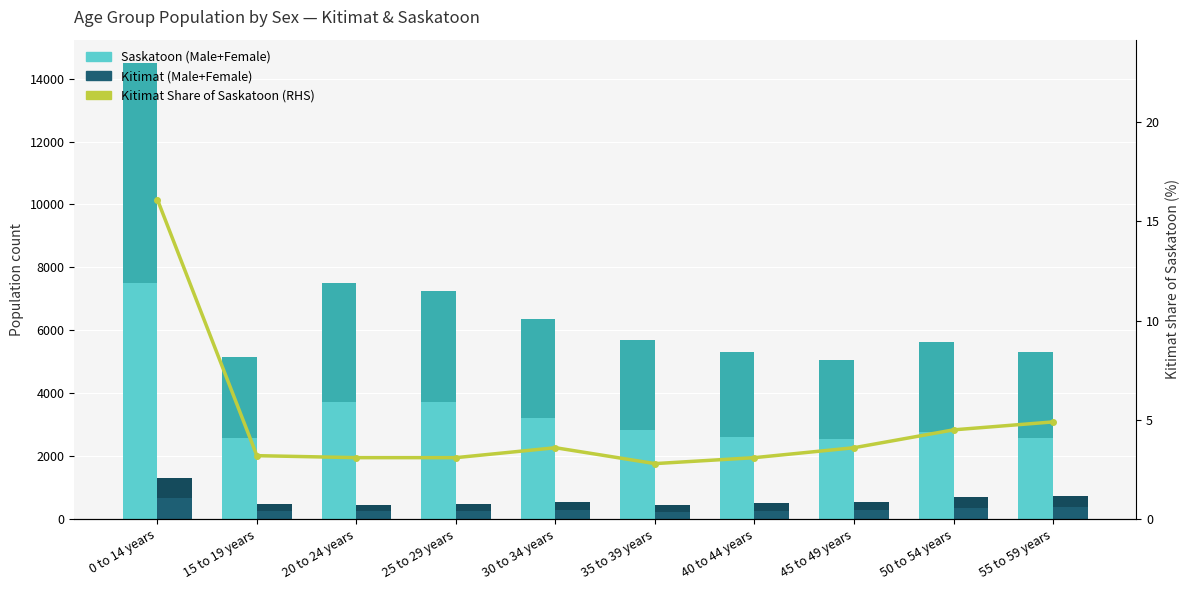

What is the sum of the Kitimat Male values at 35 to 39 years and 50 to 54 years?

595.0